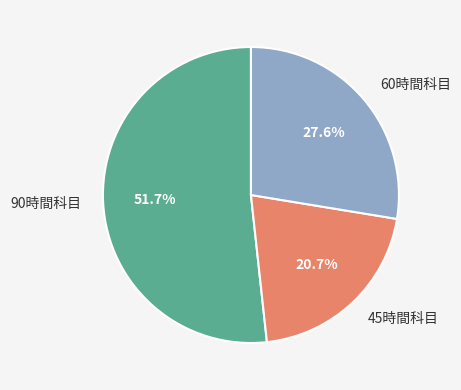

What percentage do 45時間科目 and 60時間科目 together represent?

48.3%